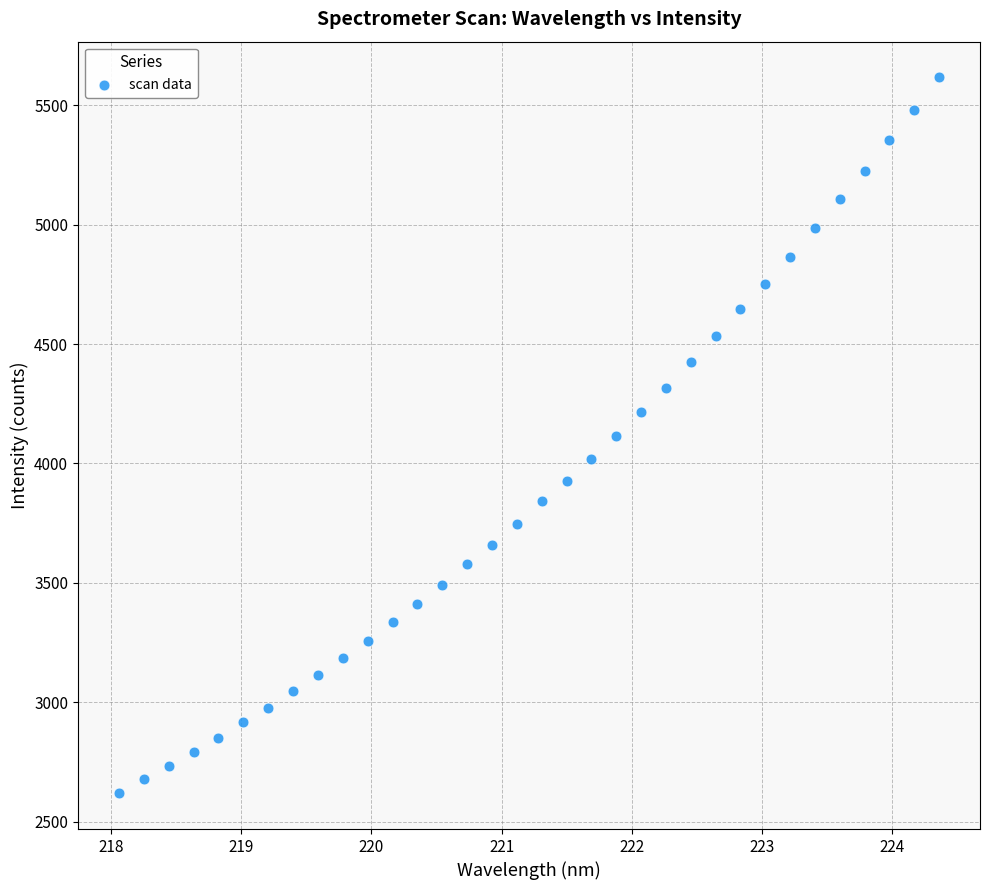

What is the range of Y values (max minus min)?

2995.8